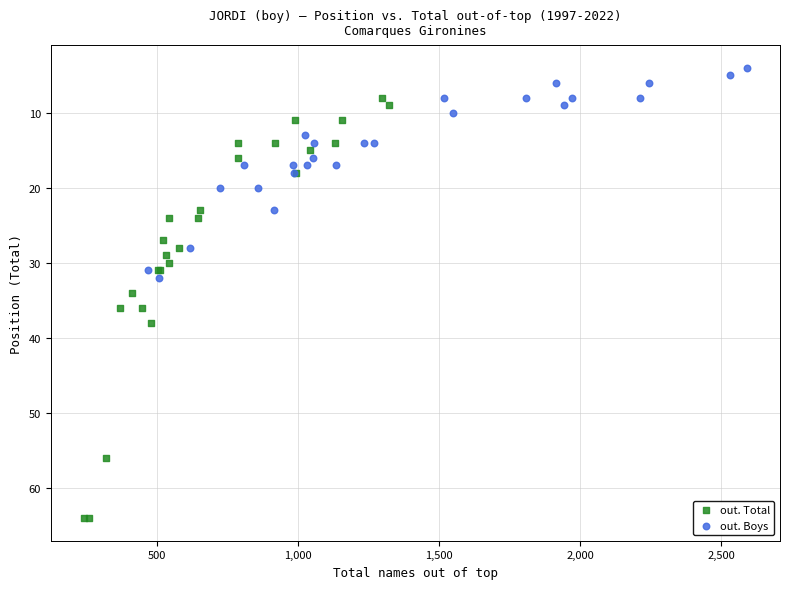

Which series has the widest spread of Y values?

out. Total